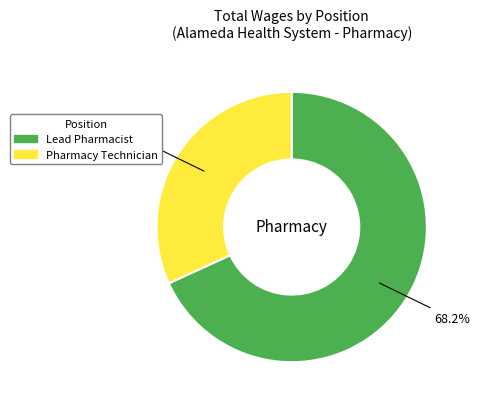

How many segments does this pie chart have?

2